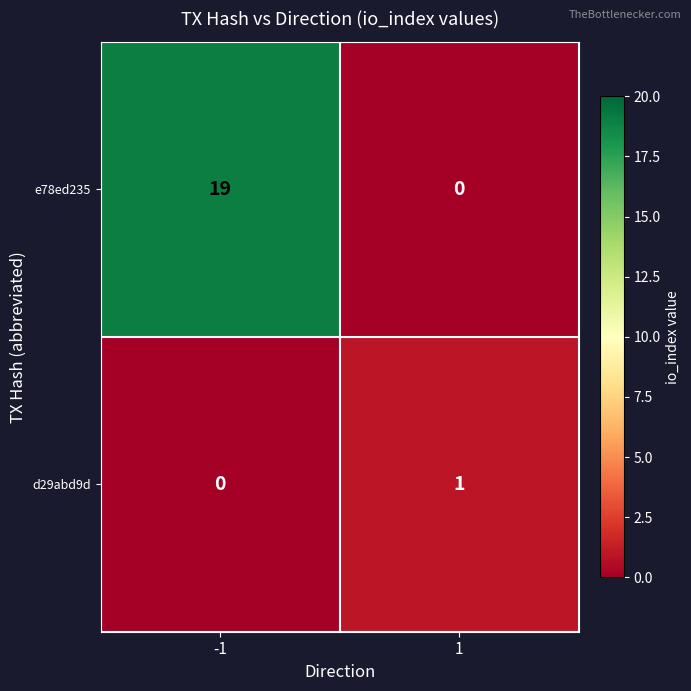

Reading left to right, list all the values displayed in this chart.

e78ed235: 19	0
d29abd9d: 0	1